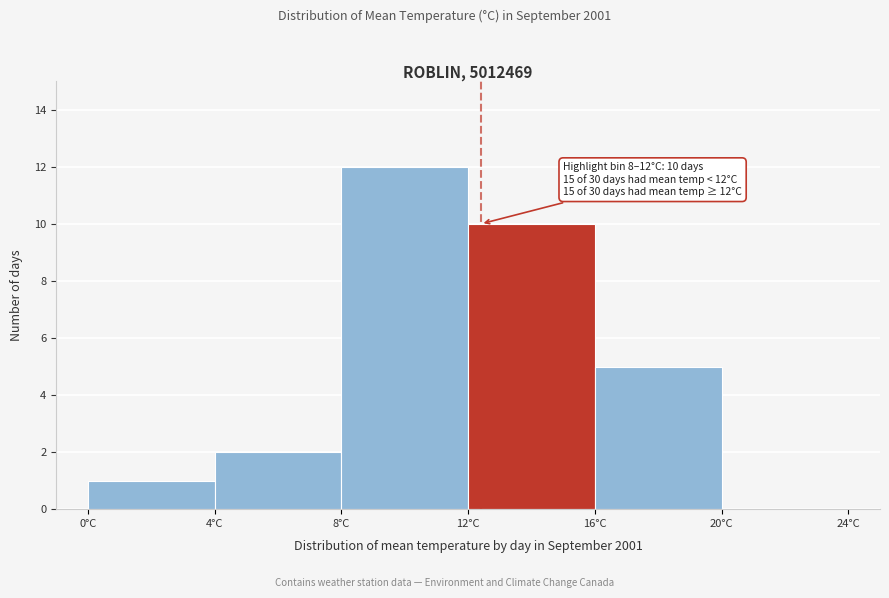

Which range on the x-axis has the tallest bar?

8 to 12